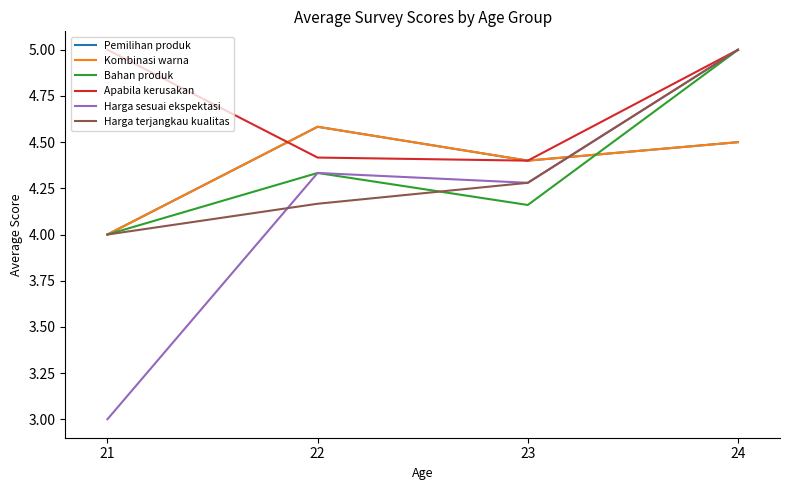

Is this an area chart (filled region under the line)?

No